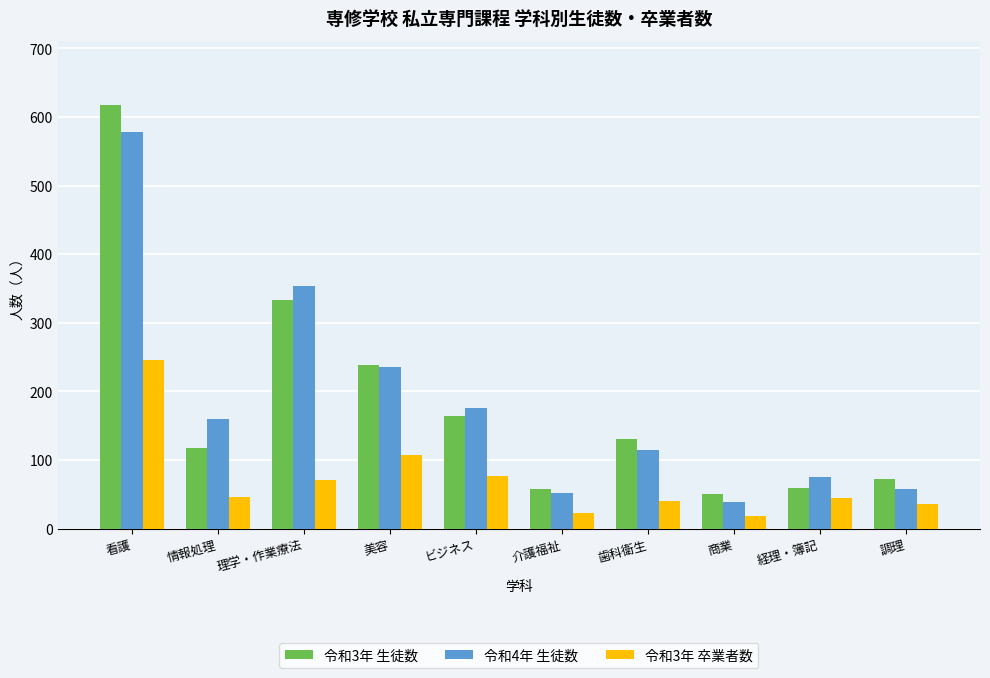

What position from the left is 商業?

8